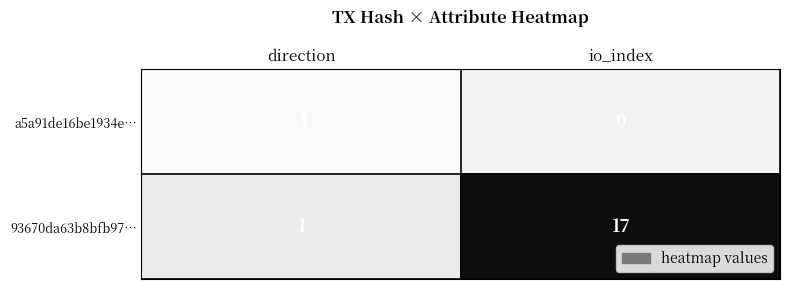

What is the difference between the maximum and minimum values in the 93670da63b8bfb97… series?

16